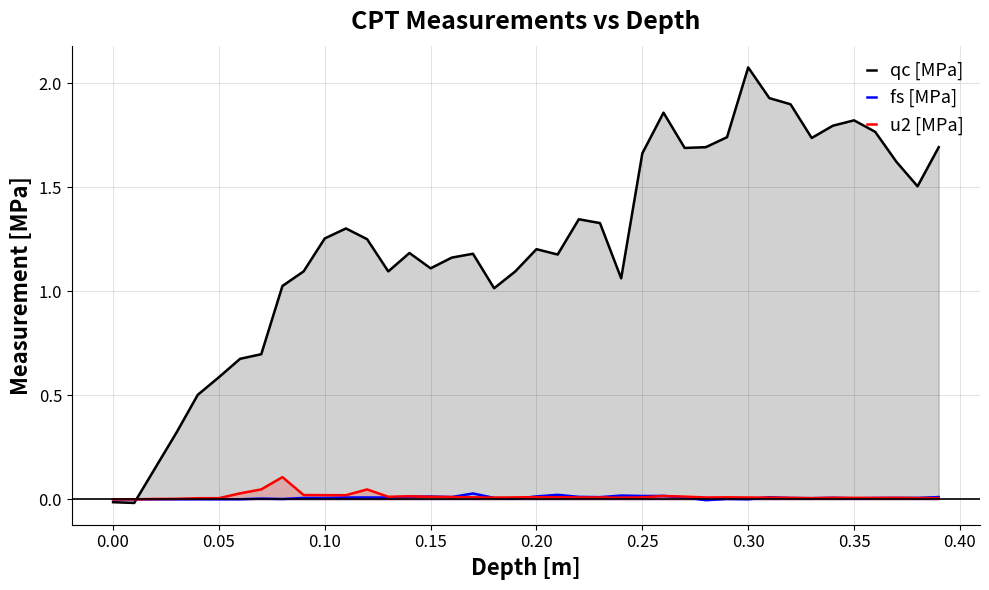

Reading right to left, extract all data points from this chart.

qc [MPa]: 1.7	1.5	1.6	1.8	1.8	1.8	1.7	1.9	1.9	2.1	1.7	1.7	1.7	1.9	1.7	1.1	1.3	1.3	1.2	1.2	1.1	1.0	1.2	1.2	1.1	1.2	1.1	1.3	1.3	1.3	1.1	1.0	0.7	0.7	0.6	0.5	0.3	0.2	-0.0	-0.0
fs [MPa]: 0.0	0.0	0.0	0.0	0.0	0.0	0.0	0.0	0.0	0.0	0.0	-0.0	0.0	0.0	0.0	0.0	0.0	0.0	0.0	0.0	0.0	0.0	0.0	0.0	0.0	0.0	0.0	0.0	0.0	0.0	0.0	0.0	0.0	0.0	0.0	0.0	0.0	0.0	0.0	0.0
u2 [MPa]: 0.0	0.0	0.0	0.0	0.0	0.0	0.0	0.0	0.0	0.0	0.0	0.0	0.0	0.0	0.0	0.0	0.0	0.0	0.0	0.0	0.0	0.0	0.0	0.0	0.0	0.0	0.0	0.0	0.0	0.0	0.0	0.1	0.0	0.0	0.0	0.0	0.0	0.0	-0.0	0.0